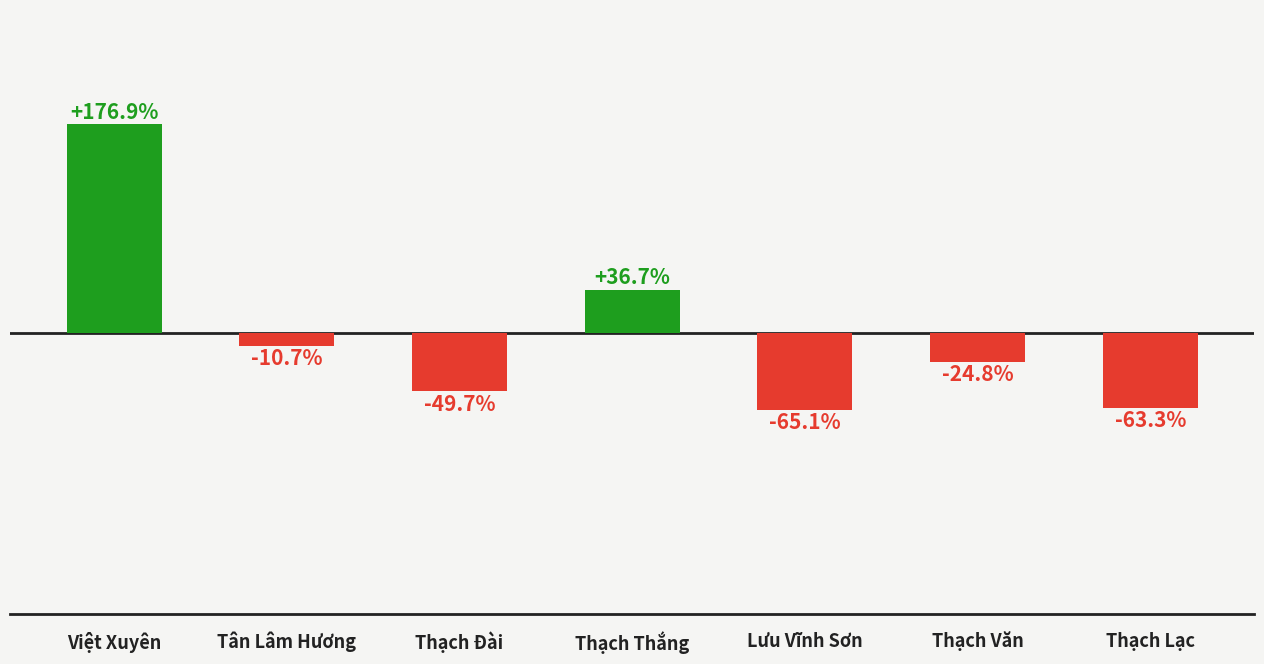

List the labels in order of value, largest first.

Việt Xuyên, Thạch Thắng, Tân Lâm Hương, Thạch Văn, Thạch Đài, Thạch Lạc, Lưu Vĩnh Sơn